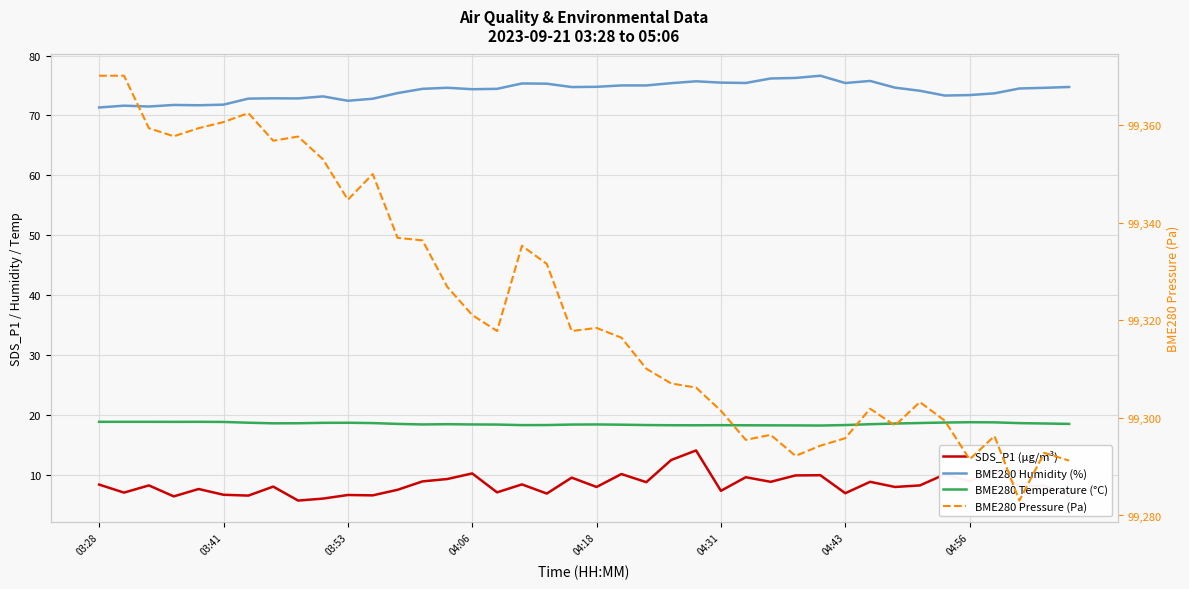

Read the BME280 Pressure (Pa) value at 34.

99299.4